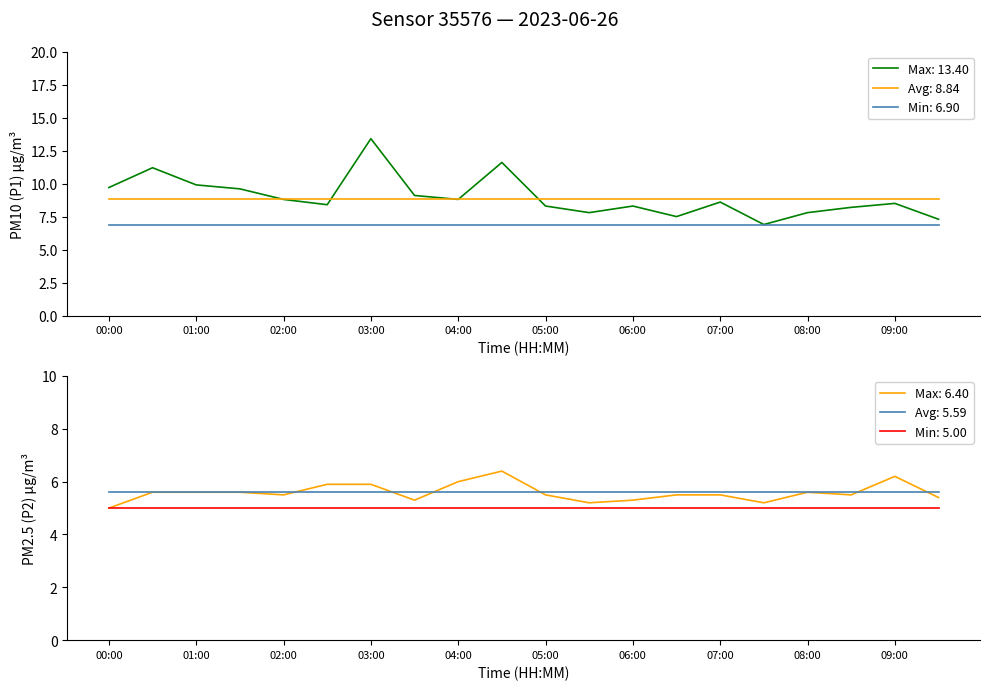

What is the sum of the P1 values at 09:30 and 02:00?

16.1